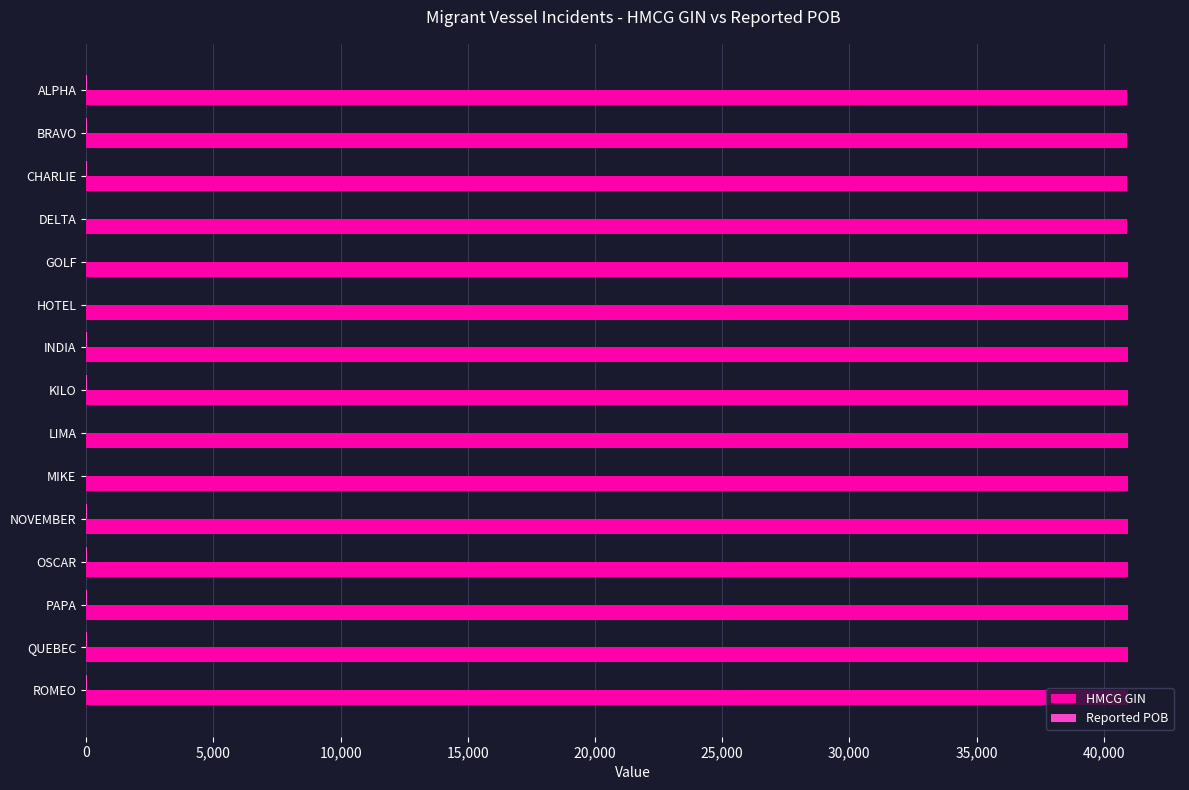

The HMCG GIN series shows 40941 at HOTEL. True or false?

True